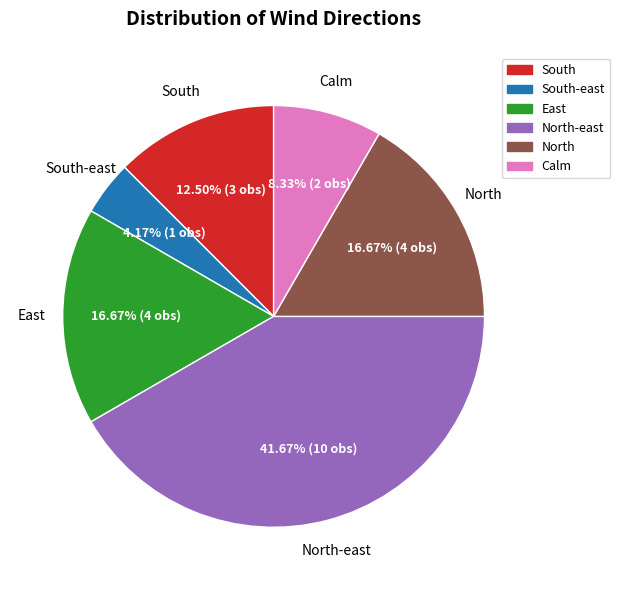

To the nearest percent, what is the average slice percentage?

17%